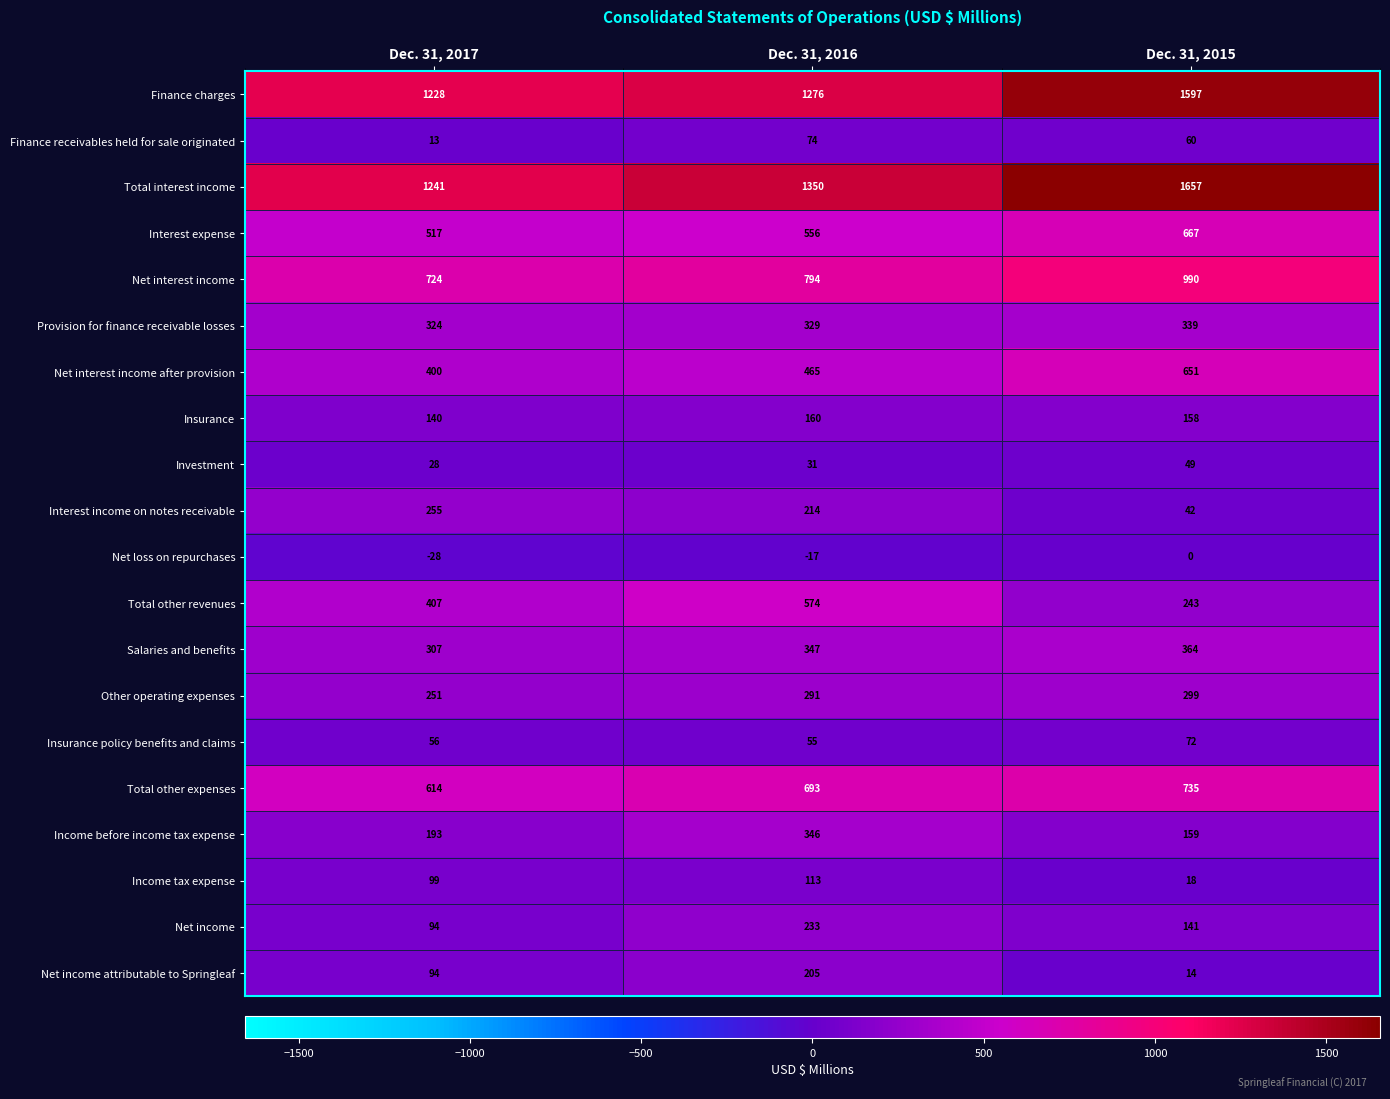

What is the sum of all Net income values?

468